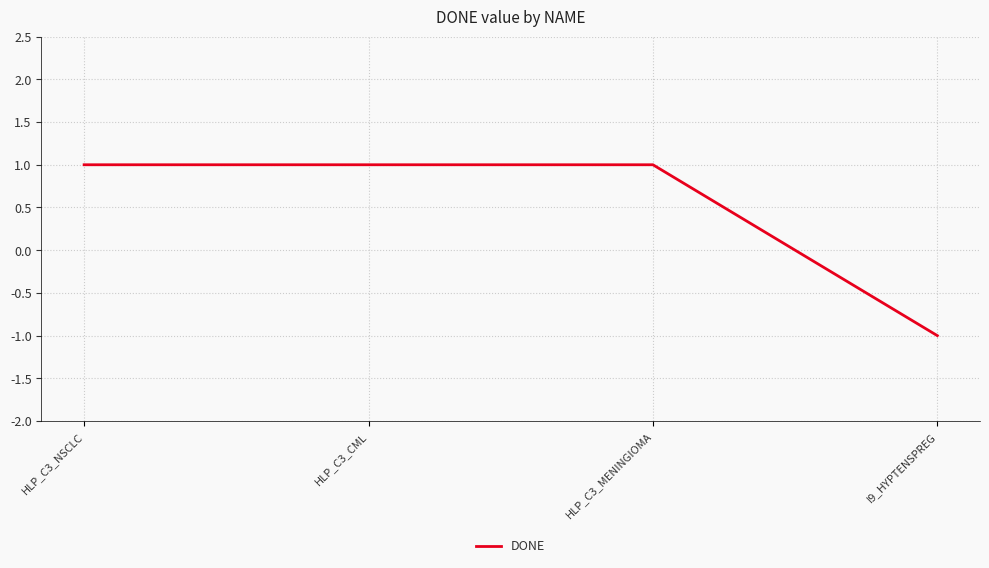

True or false: there are more than 2 points higher than both neighbors.

False